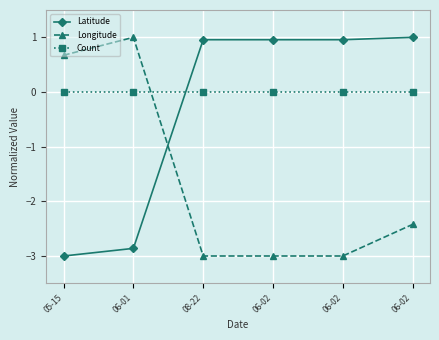

Rank the series by their maximum value, from highest to lowest.

Latitude, Longitude, Count